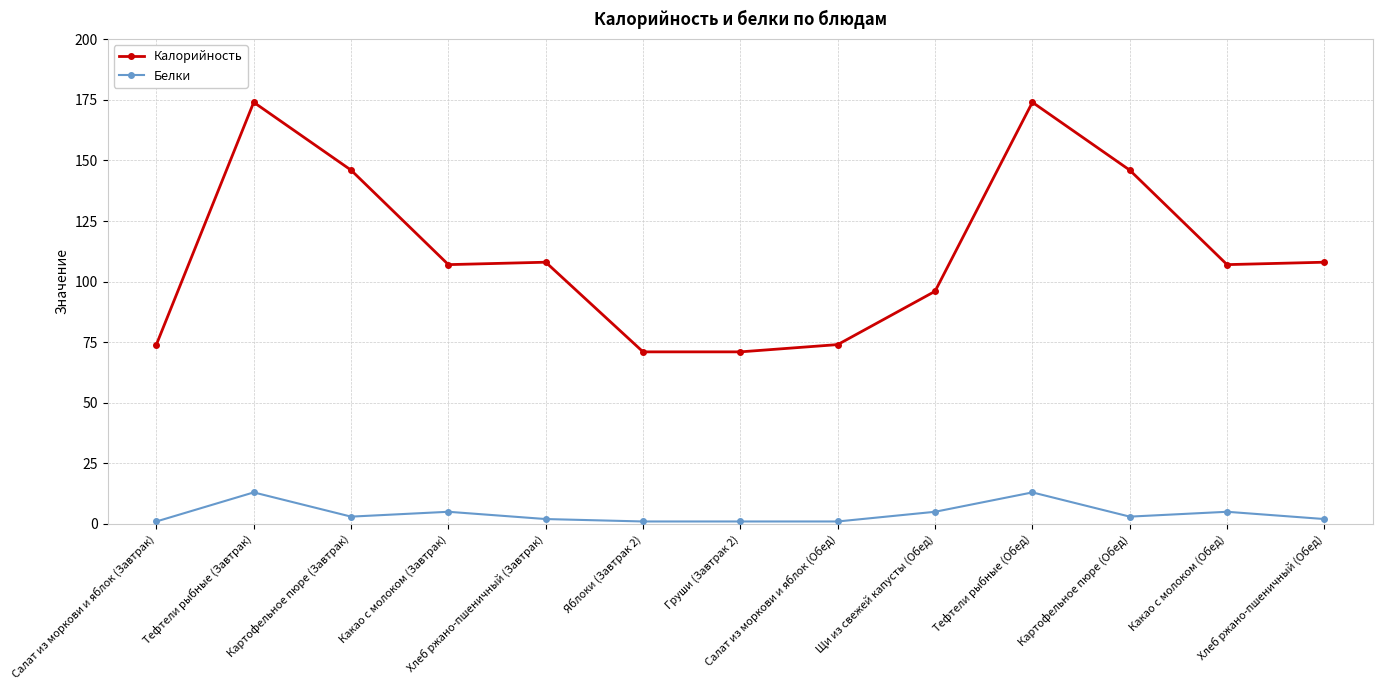

Which series has the widest spread of values?

Калорийность